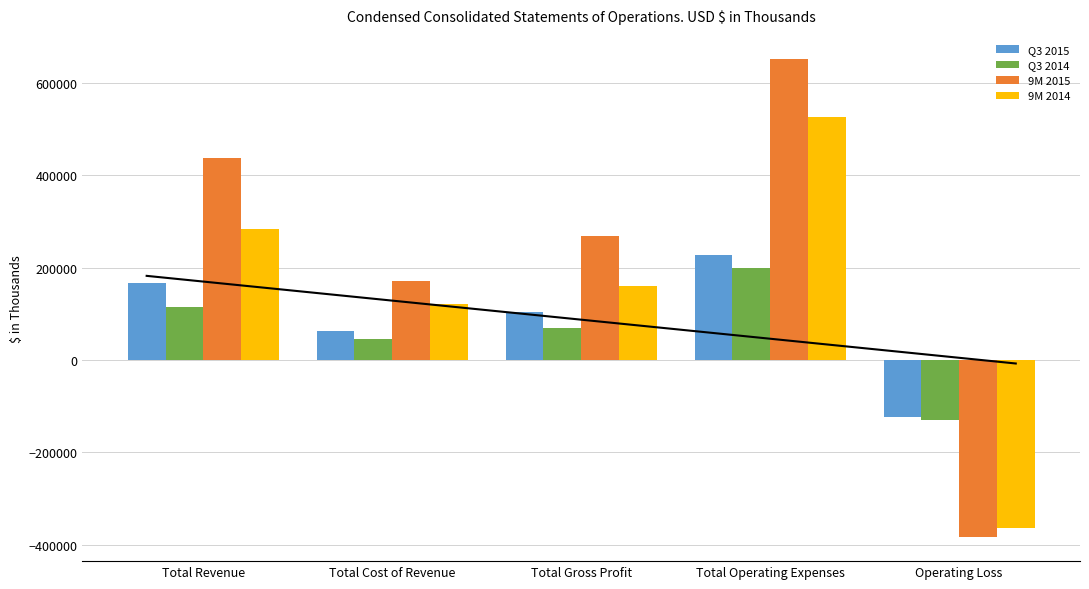

How many data points in Q3 2014 are above 69283?

2